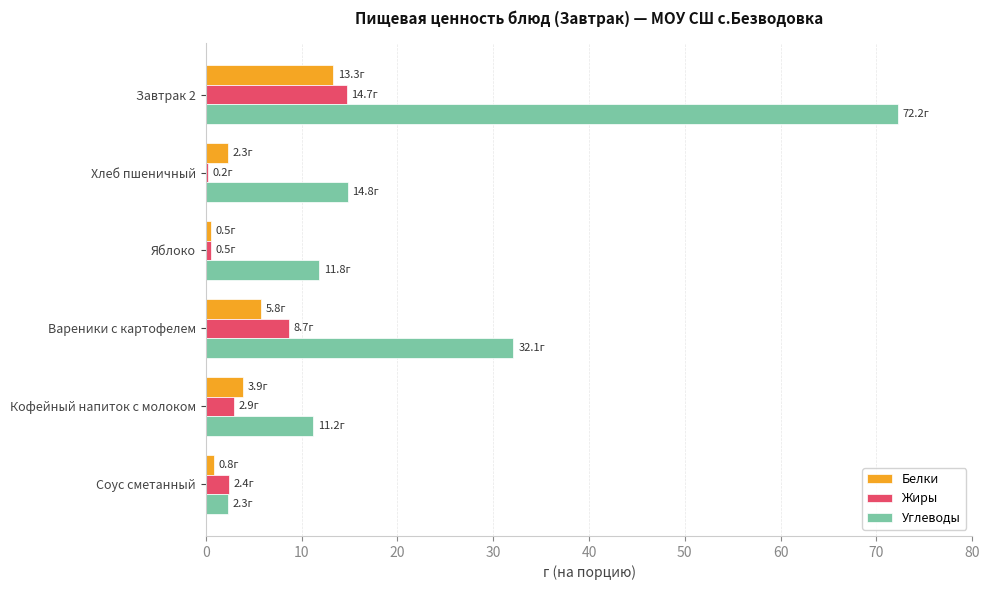

True or false: Углеводы has a value of 11.8 at Яблоко.

True